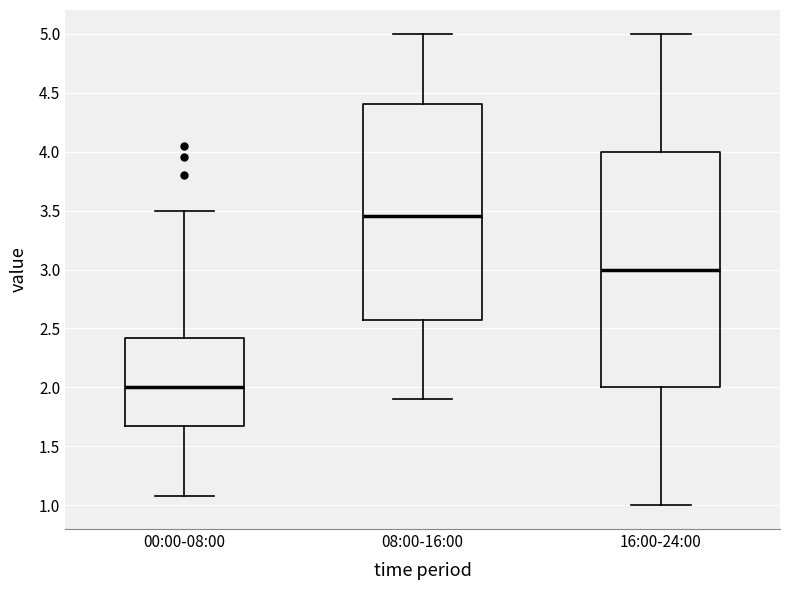

Reading left to right, transcribe this box plot: for each box, give where its median line is, the range the box spans, and where its two whiskers end, as read against the y-axis. The values are not printed on the chart, so give them approximately, as read against the axis.

00:00-08:00: median 2.00, box 1.70 to 2.40, whiskers 1.10 to 3.50
08:00-16:00: median 3.45, box 2.60 to 4.40, whiskers 1.90 to 5.00
16:00-24:00: median 3.00, box 2.00 to 4.00, whiskers 1.00 to 5.00